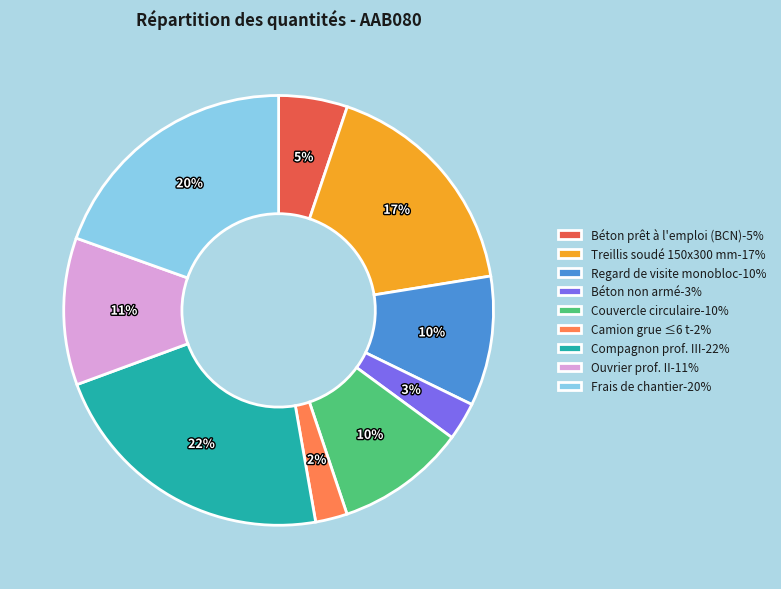

Between Couvercle circulaire-10% and Compagnon prof. III-22%, which is larger?

Compagnon prof. III-22%